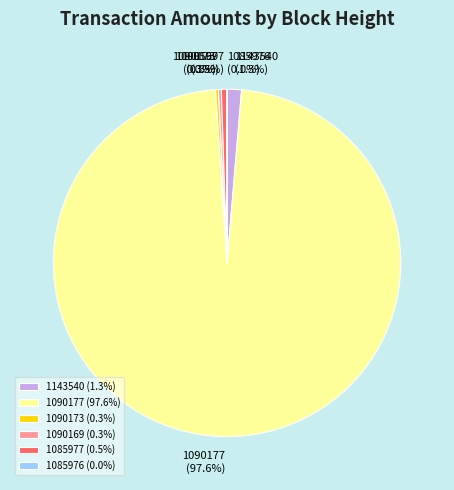

To the nearest percent, what is the difference between the largest and smallest slice percentages?

98%